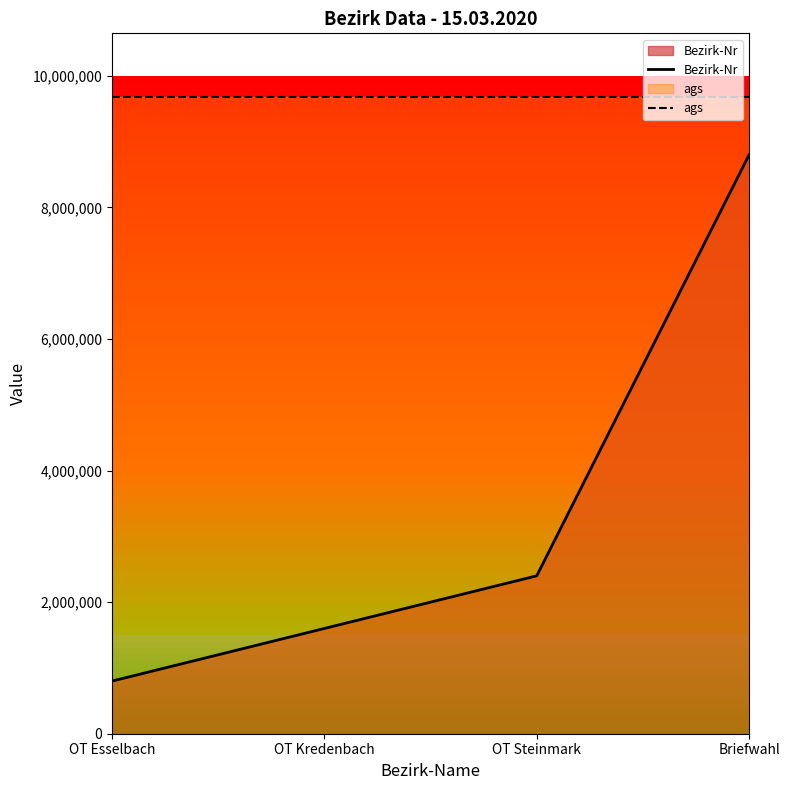

At which label is ags closest to 9677126?

OT Esselbach